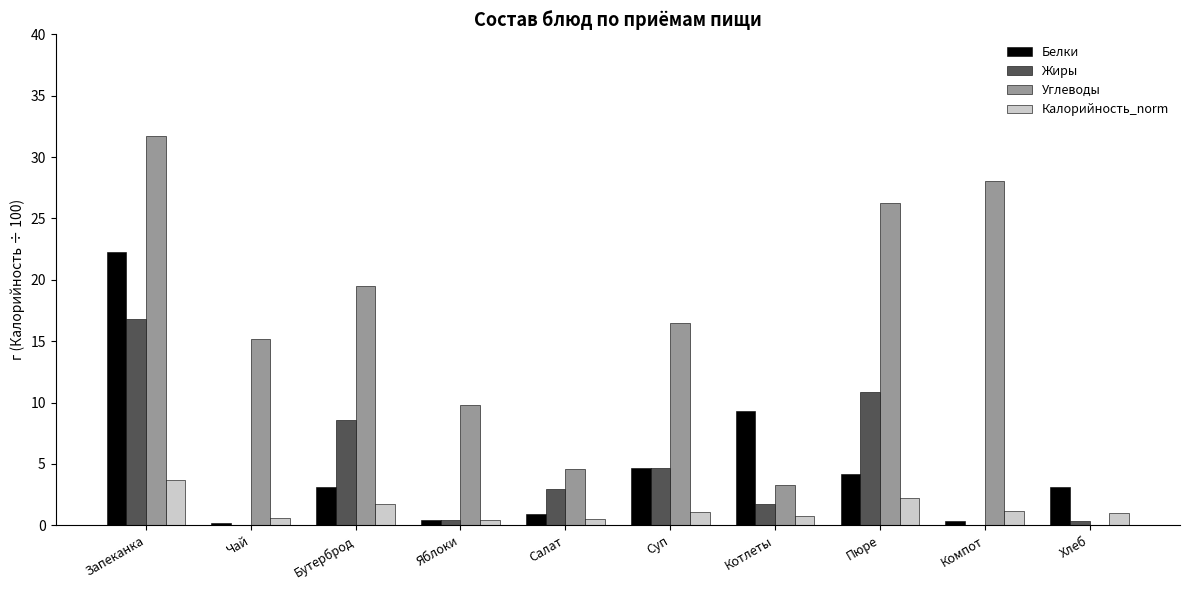

The value of Белки at Запеканка is 12.3. True or false?

False